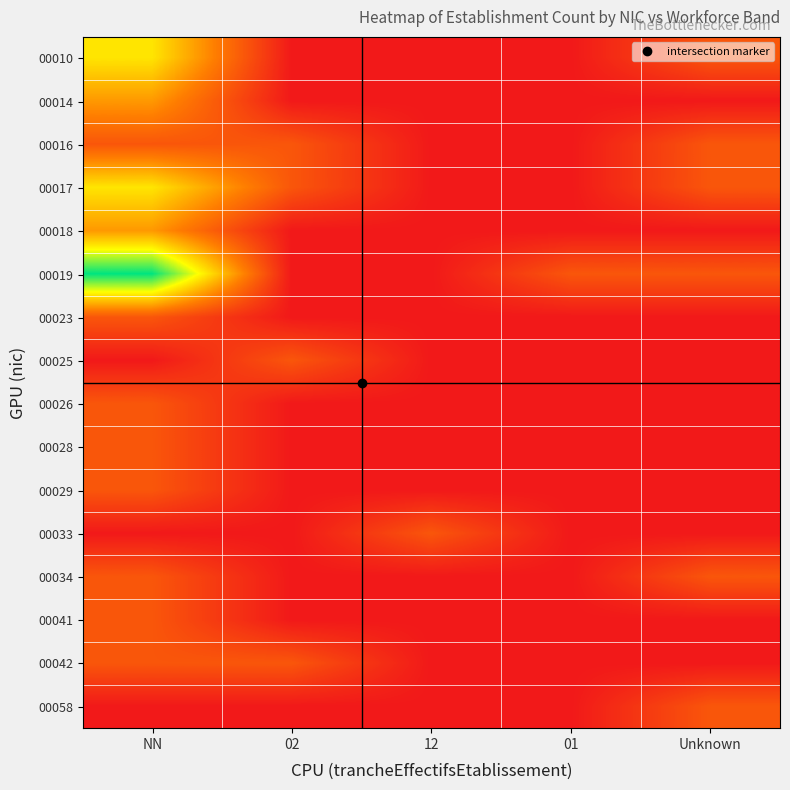

At how many categories does at least one series exceed 4?

1